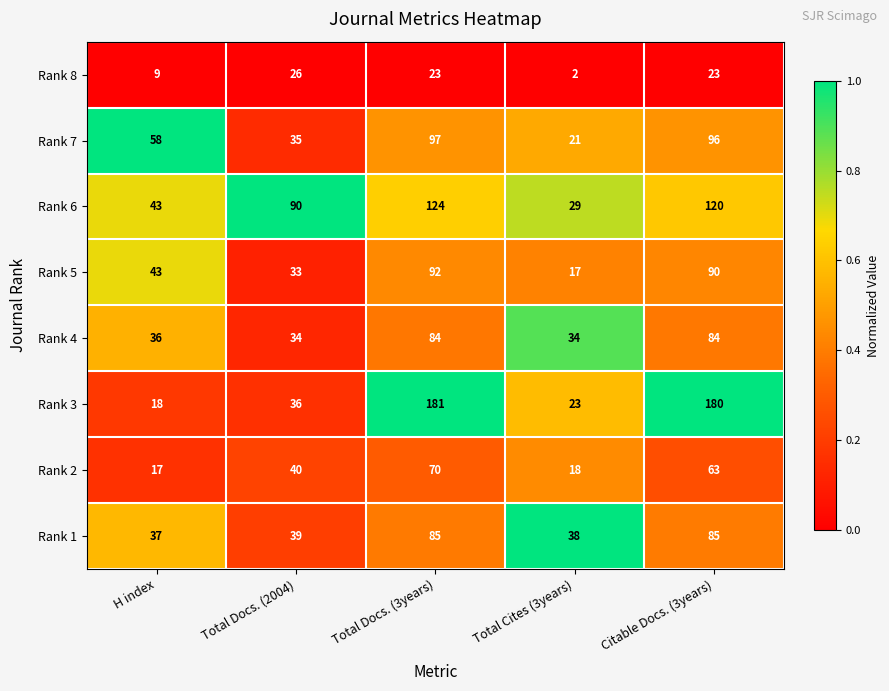

Rank the series at Total Cites (3years) from highest to lowest value.

Rank 1, Rank 4, Rank 6, Rank 3, Rank 7, Rank 2, Rank 5, Rank 8